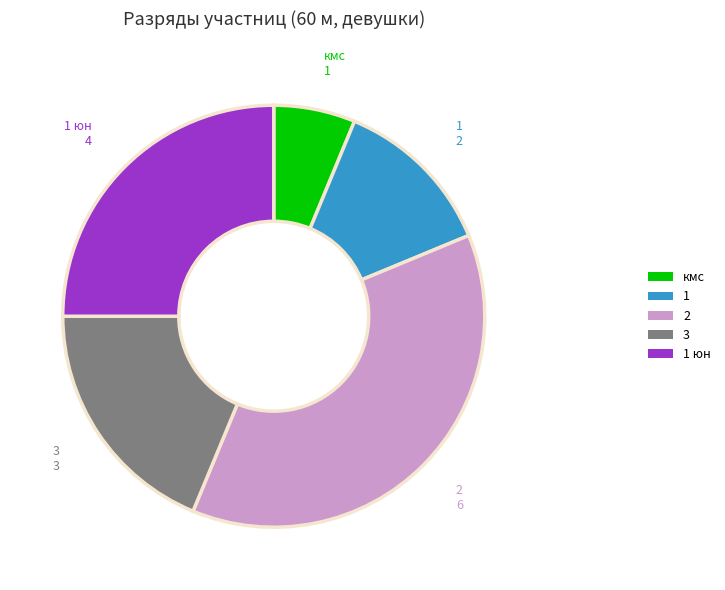

Does any single category account for the majority?

No